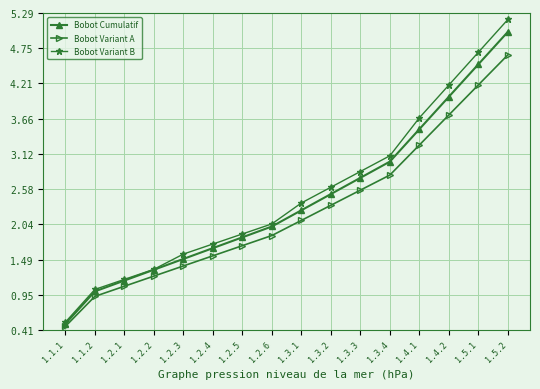

The value of Bobot Variant A at 1.2.4 is 1.5. True or false?

True